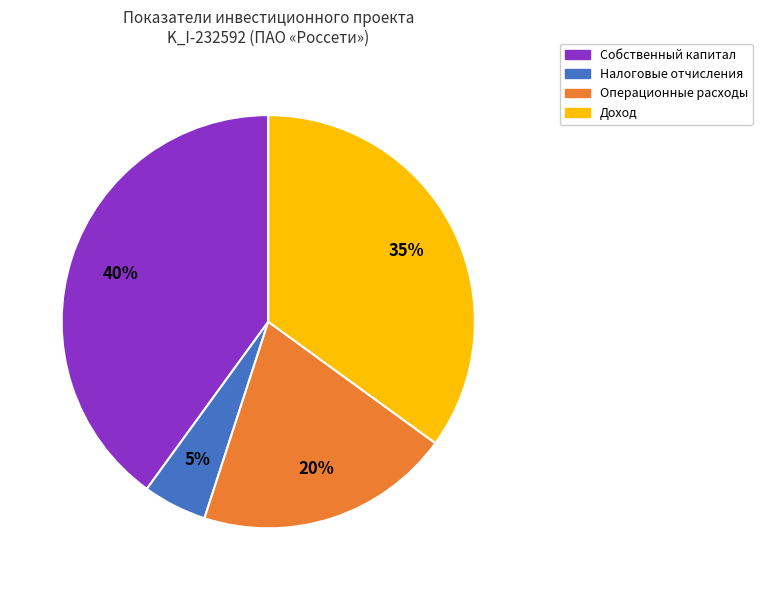

Is there a majority slice in this chart?

No